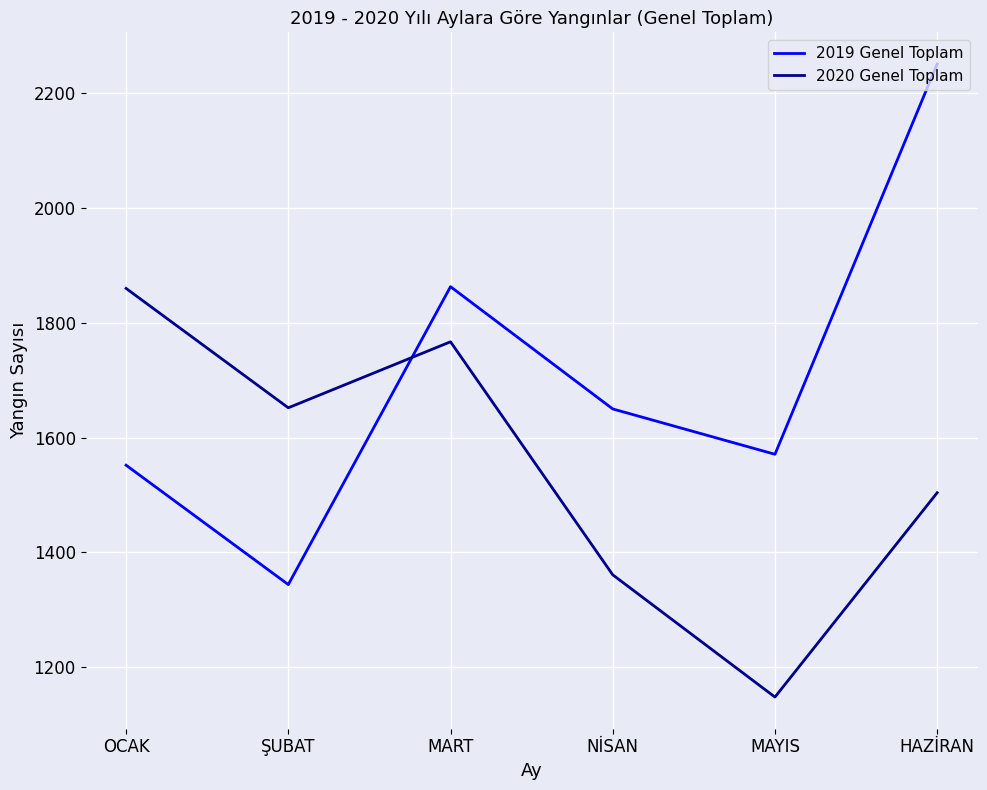

Which series has the largest total across all categories?

2019 Genel Toplam